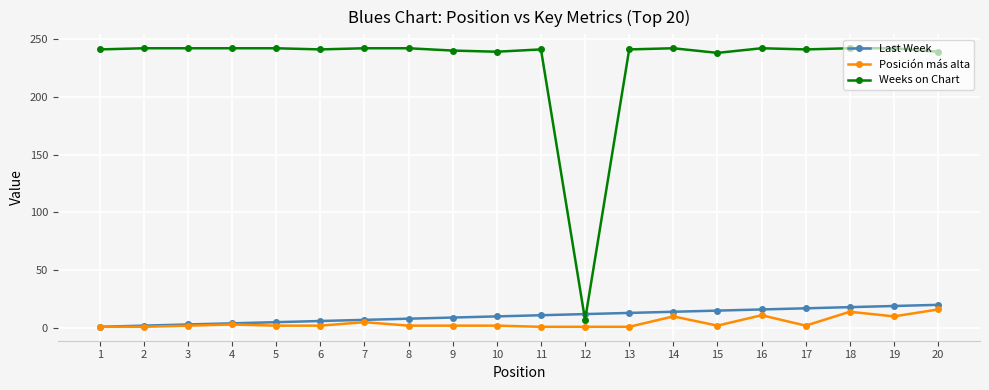

Which series has the largest total across all categories?

Weeks on Chart